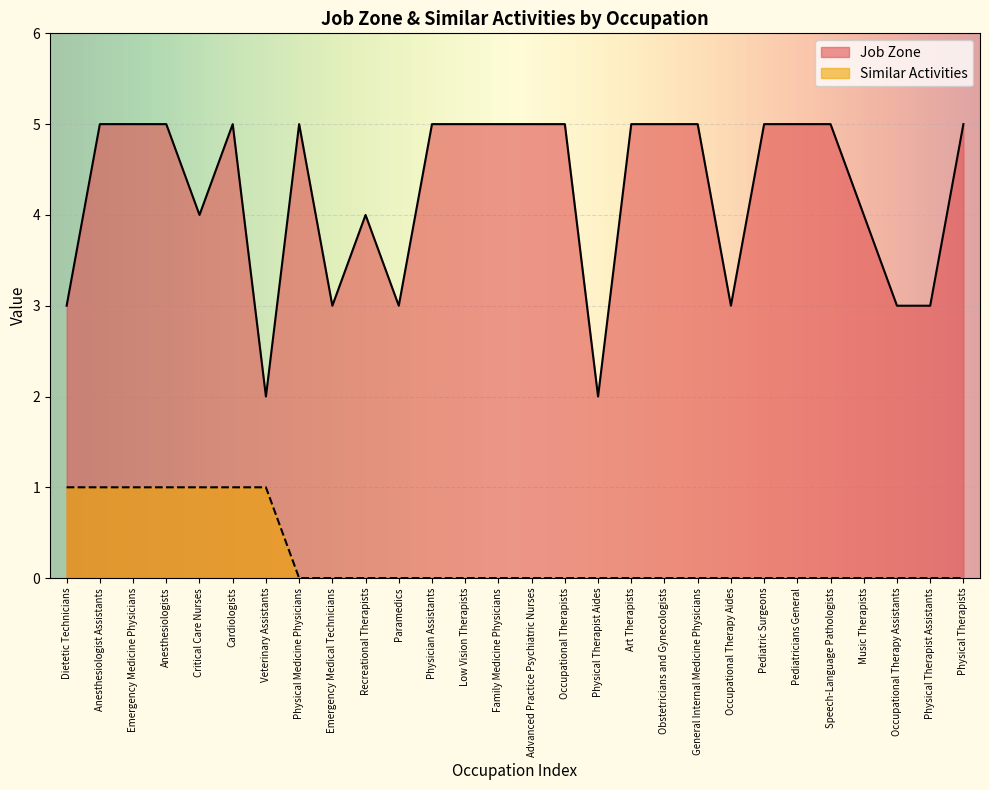

What value does the Job Zone series have at Occupational Therapy Assistants?

3